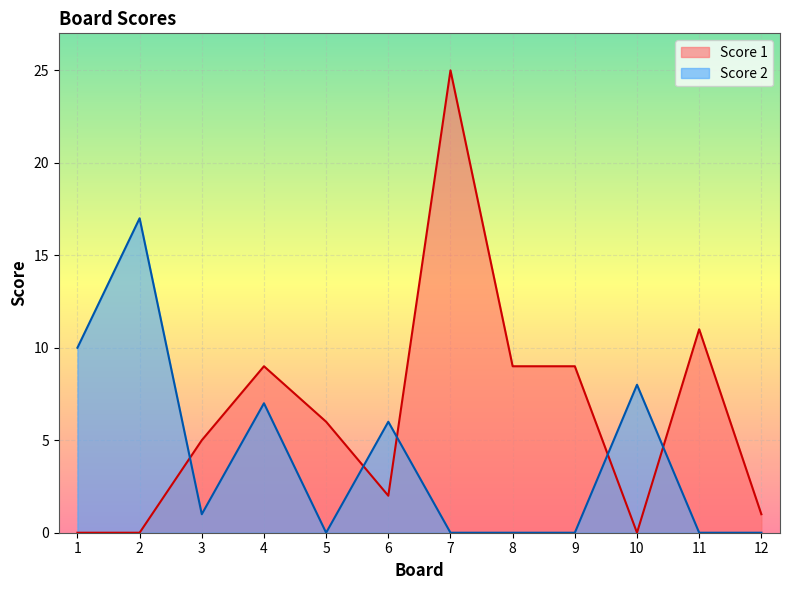

True or false: Score 2 and Score 1 cross at least once.

True